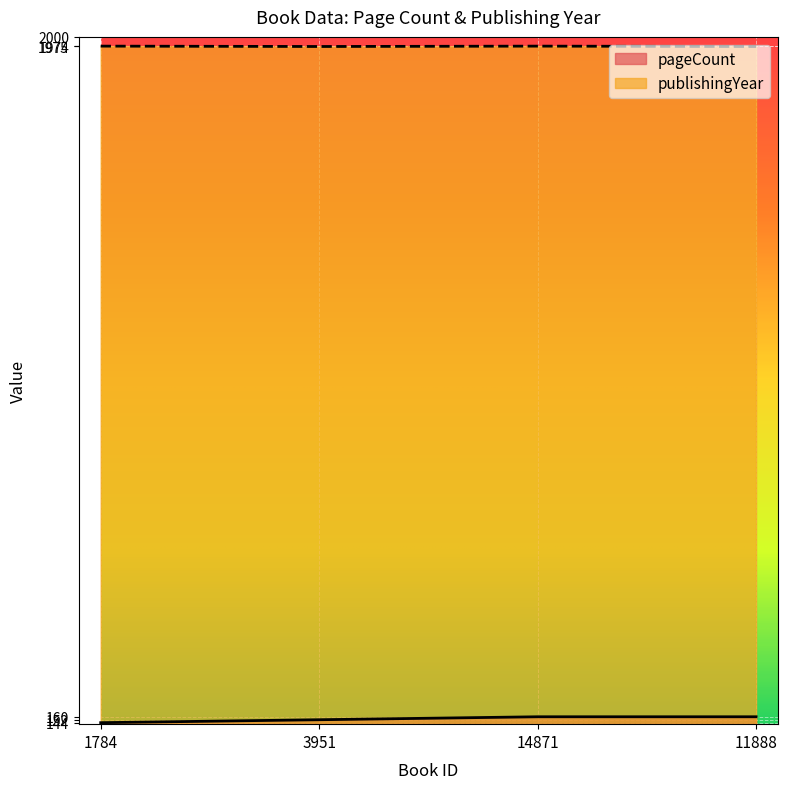

Is it true that publishingYear equals 1974 at 3951?

True